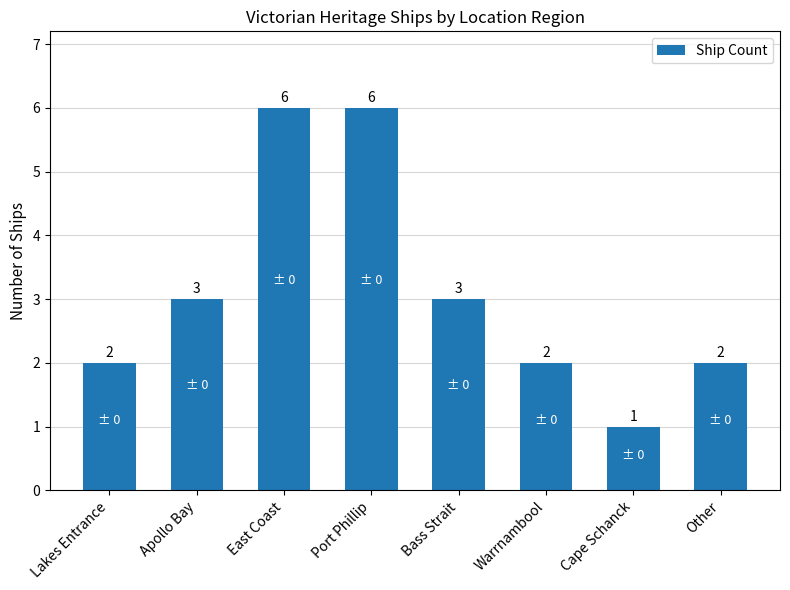

What is the label of the 6th bar from the right?

East Coast